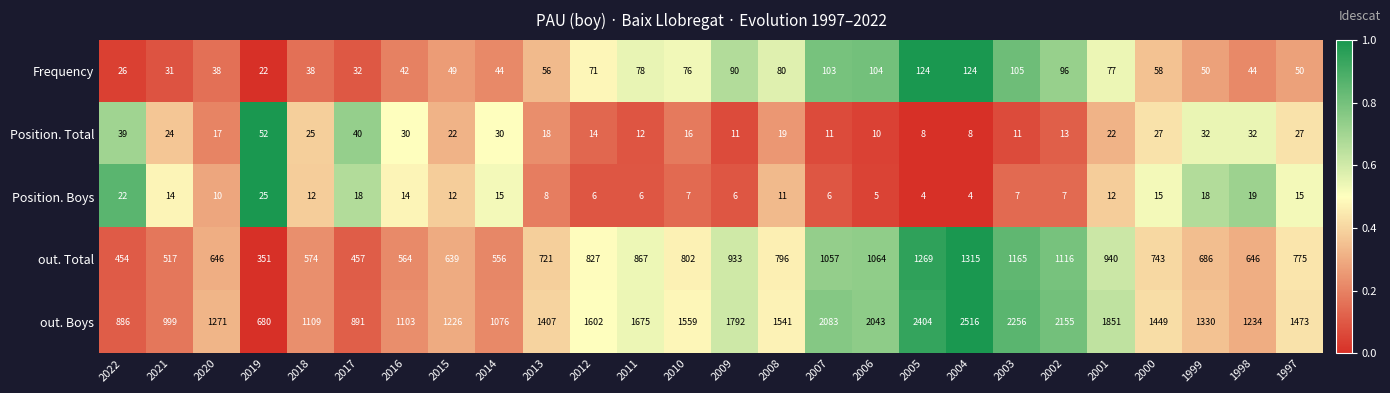

Which series has the largest total across all categories?

out. Boys